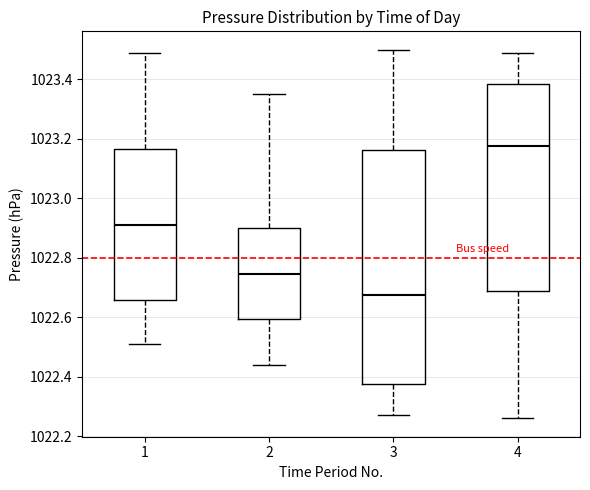

Which box's median line is the lowest?

3